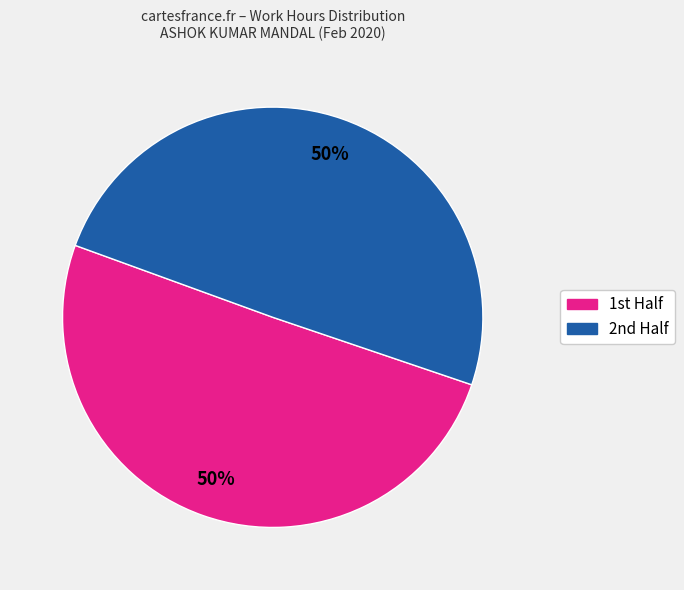

How many slices are in this pie chart?

2